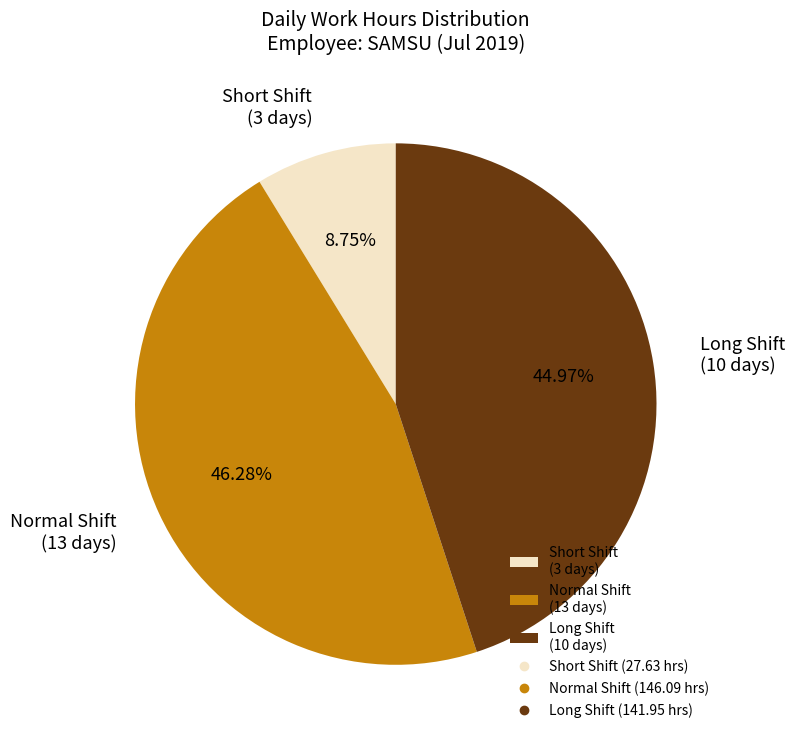

Which has a higher value, Short Shift (3 days) or Long Shift (10 days)?

Long Shift (10 days)